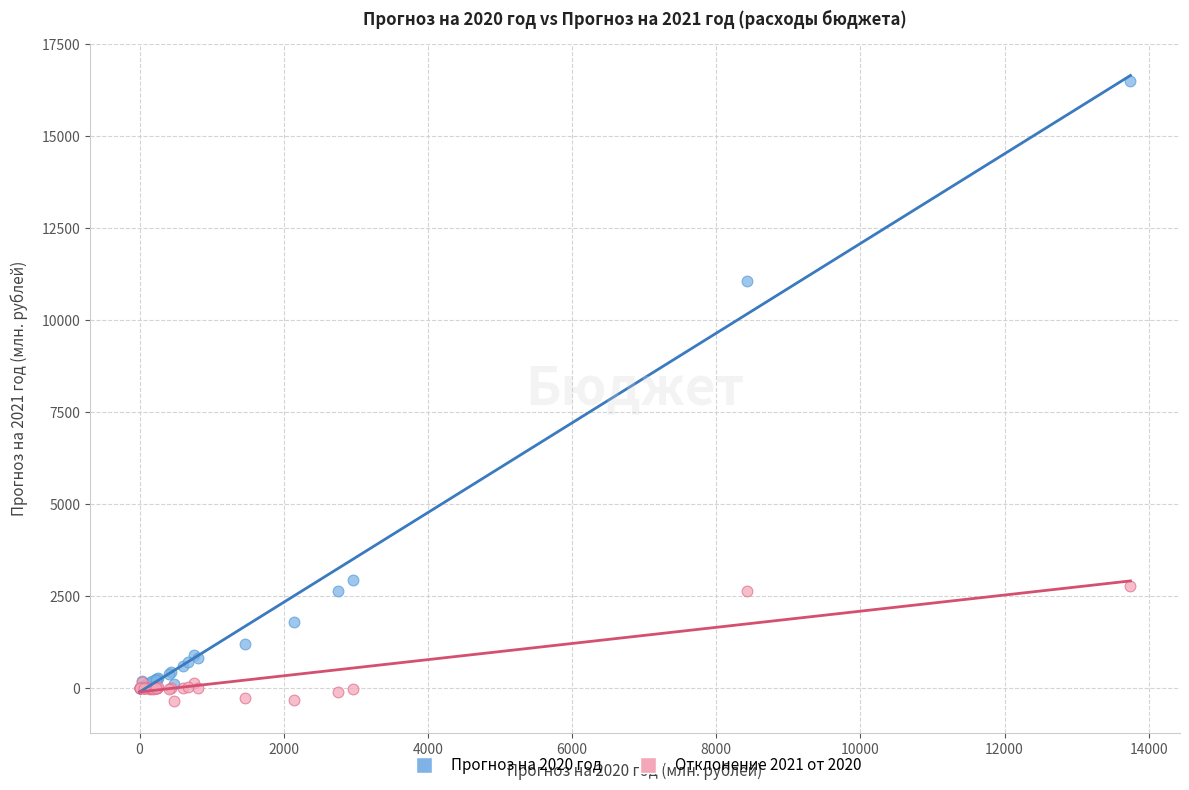

Which series has the largest Y range (max minus min)?

Прогноз на 2020 год